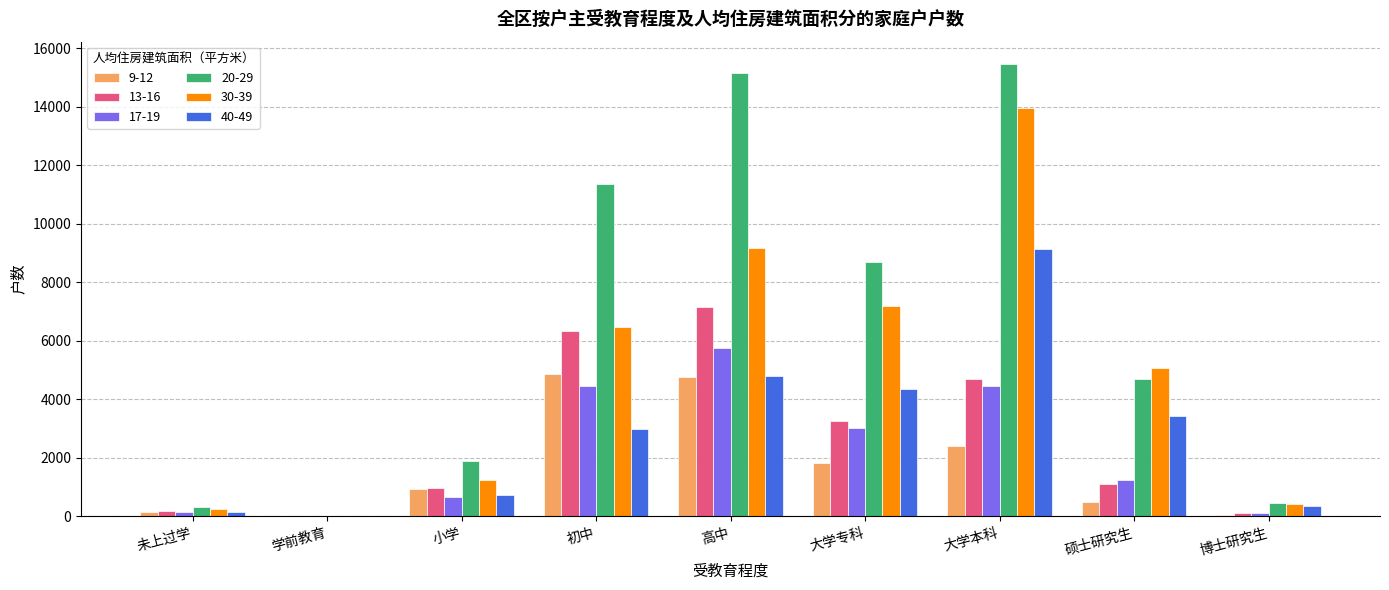

What value does the 40-49 series have at 大学专科?

4351